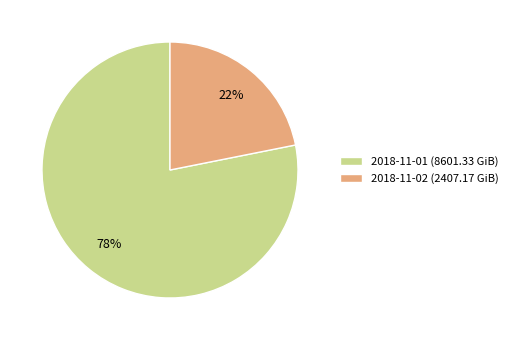

How many slices are in this pie chart?

2